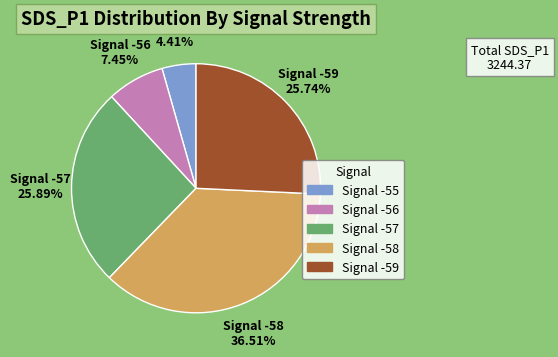

Which slice is the largest?

Signal -58